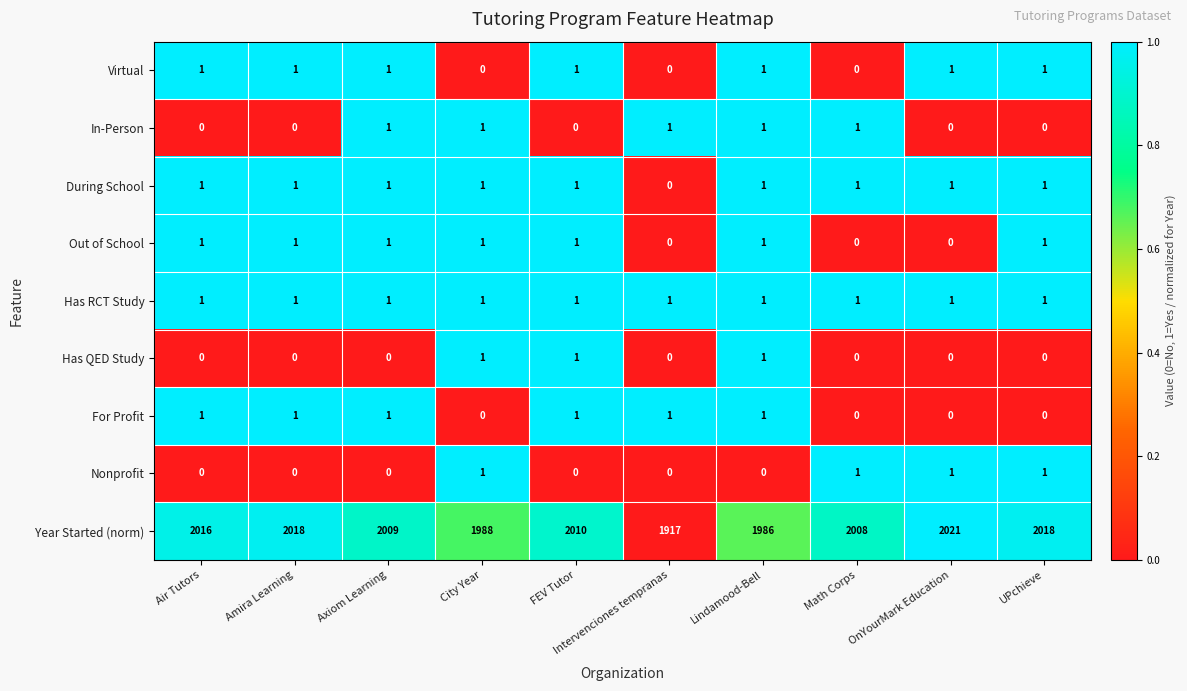

The Year Started (norm) series shows 2690 at Amira Learning. True or false?

False